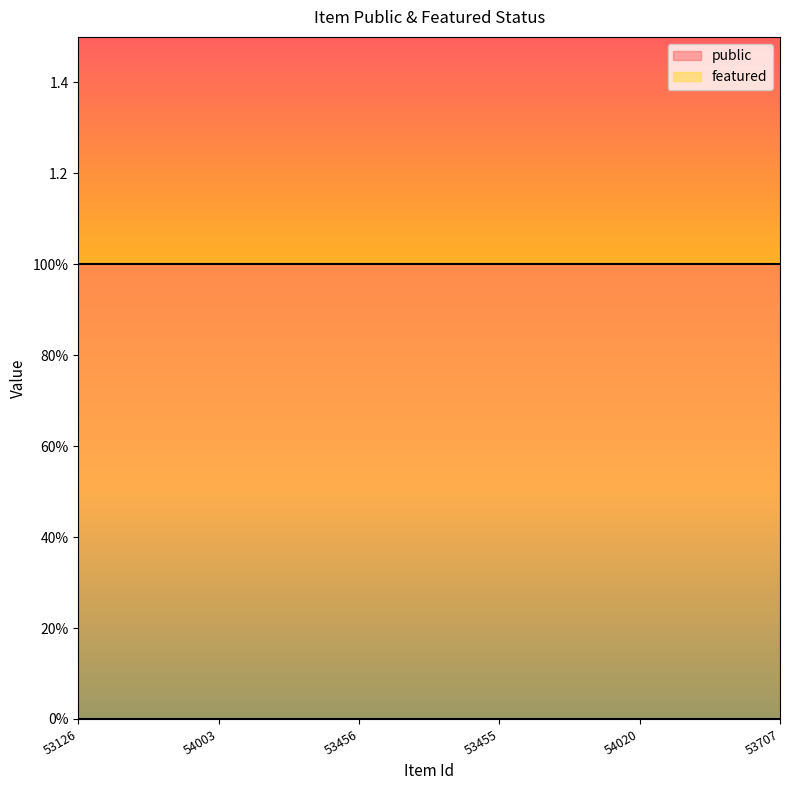

At how many categories does at least one series exceed 0?

6